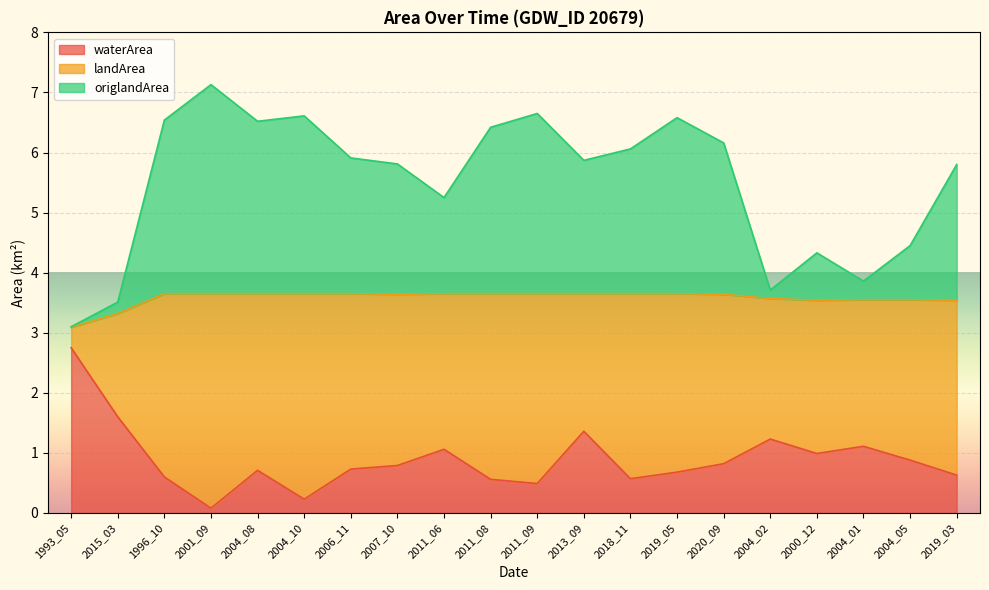

What is the total value across all series at 2011_08?

6.4